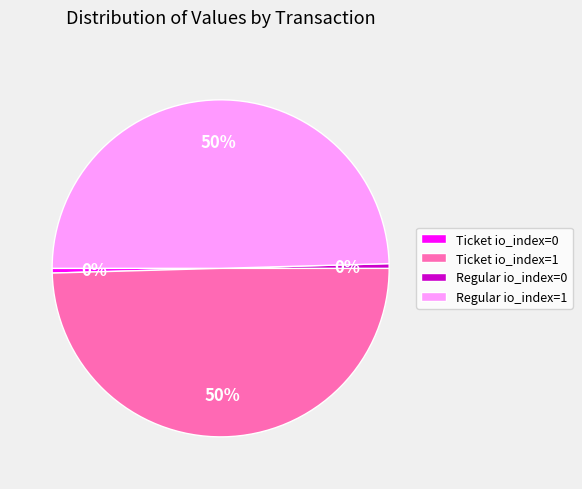

True or false: Regular io_index=0 accounts for 0% of the total.

True